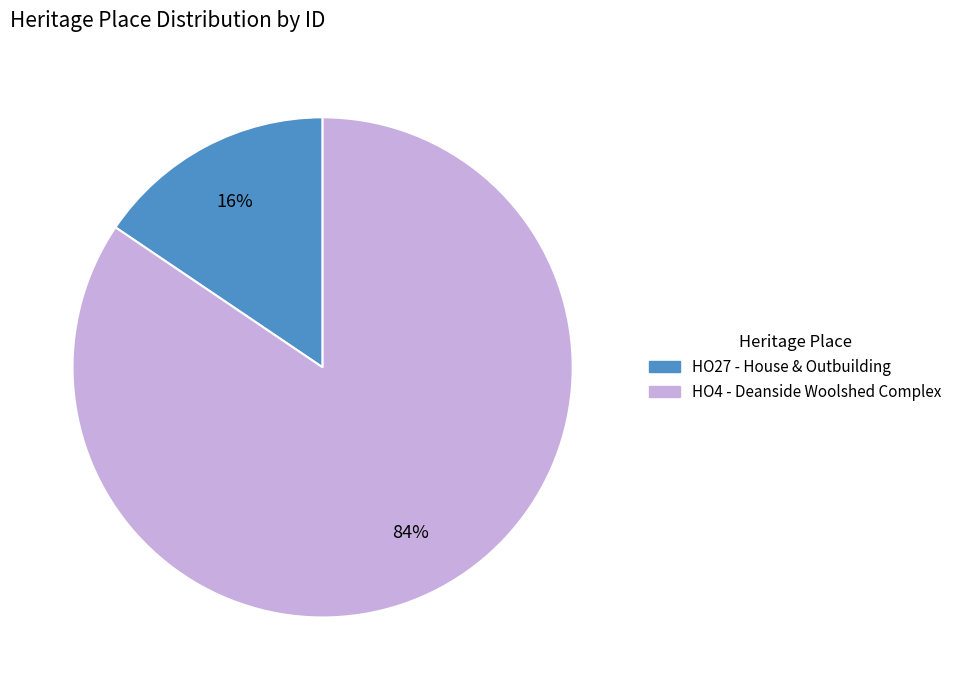

The HO4 - Deanside Woolshed Complex slice represents 72% of the pie. True or false?

False